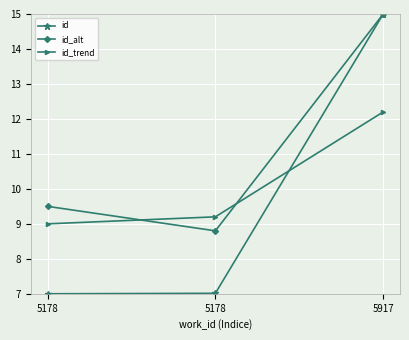

Rank the categories by id_alt value from lowest to highest.

5178, 5178, 5917